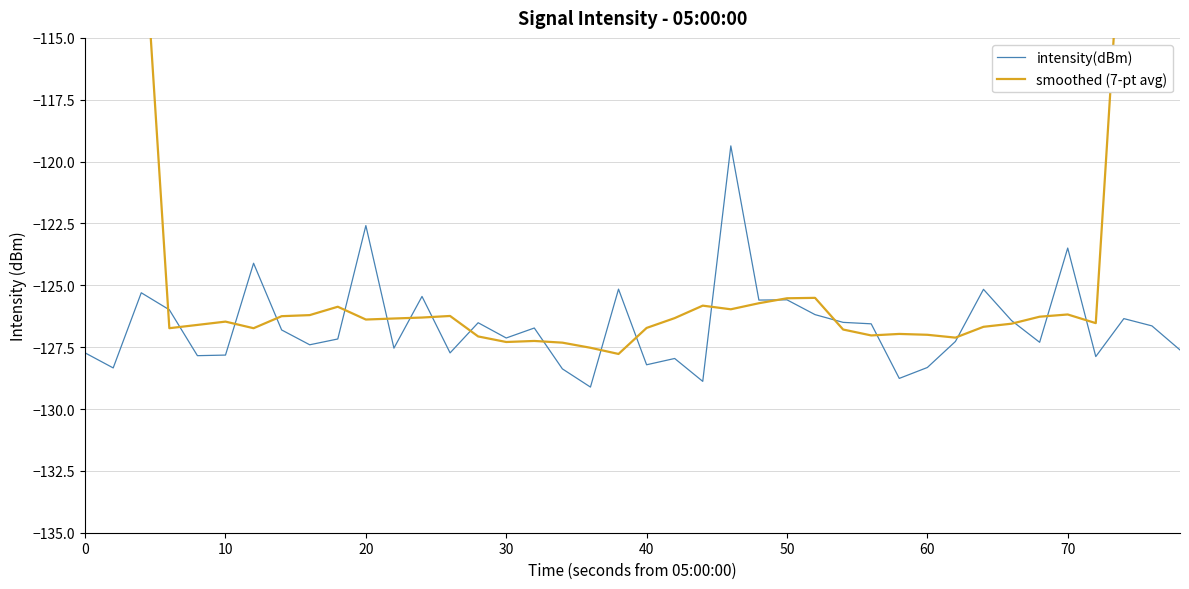

The value of intensity(dBm) at 40 is -78.6. True or false?

False